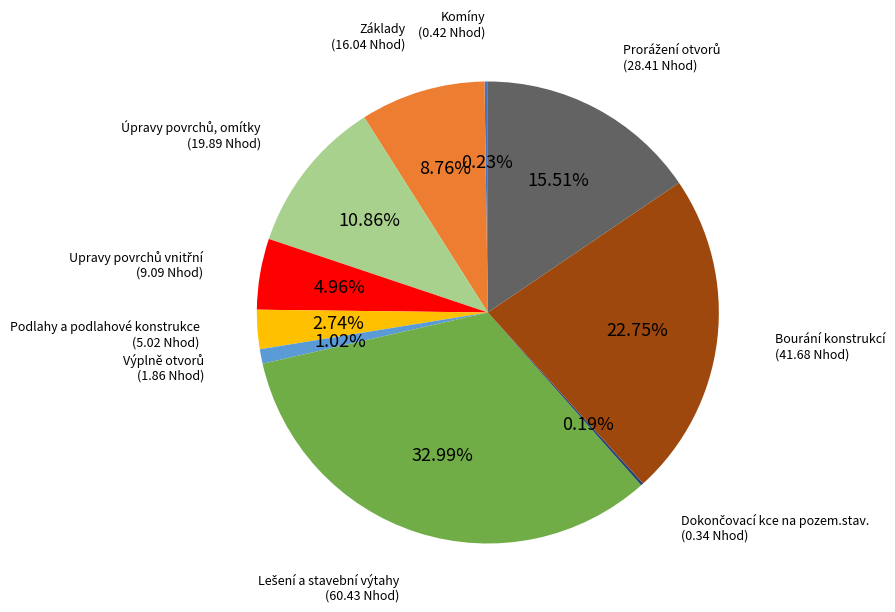

Do Podlahy a podlahové konstrukce and Základy together represent more than half of the pie?

No